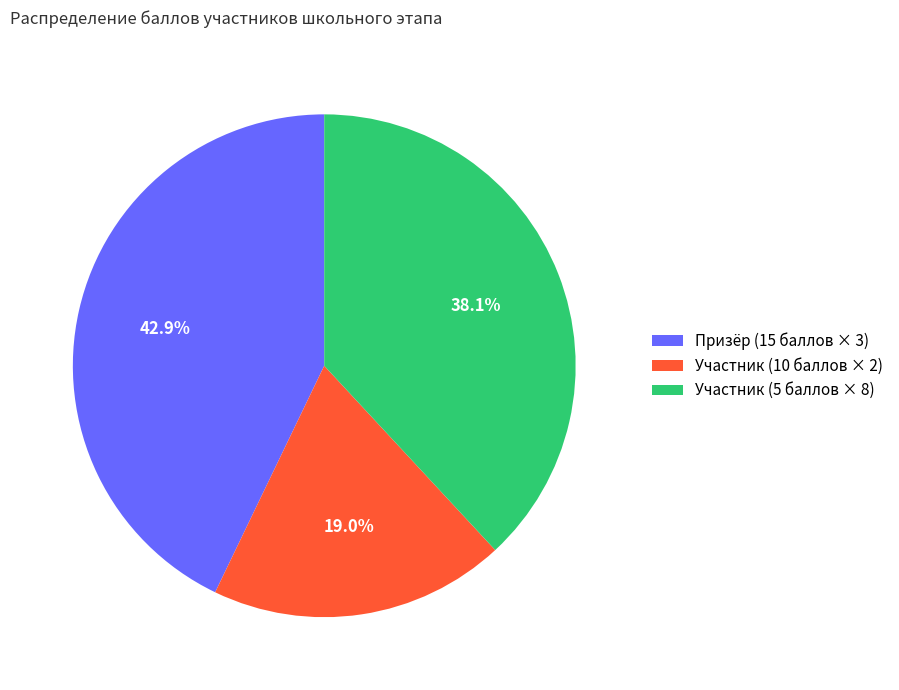

Between Призёр (15 баллов × 3) and Участник (10 баллов × 2), which is larger?

Призёр (15 баллов × 3)